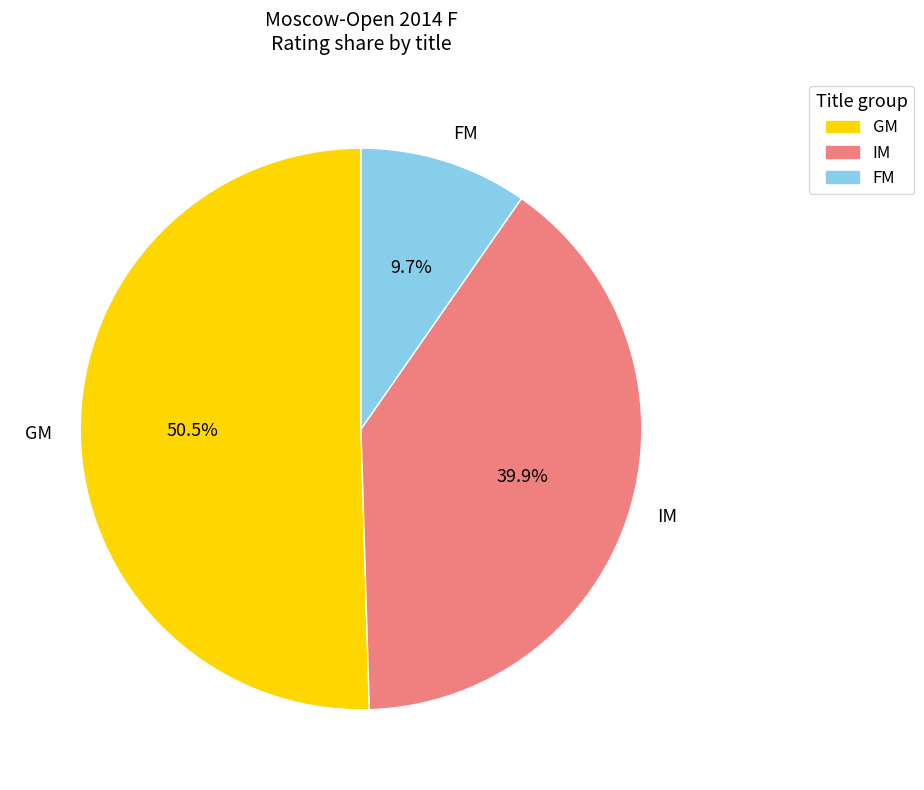

What portion of the pie excludes IM?

60.1%